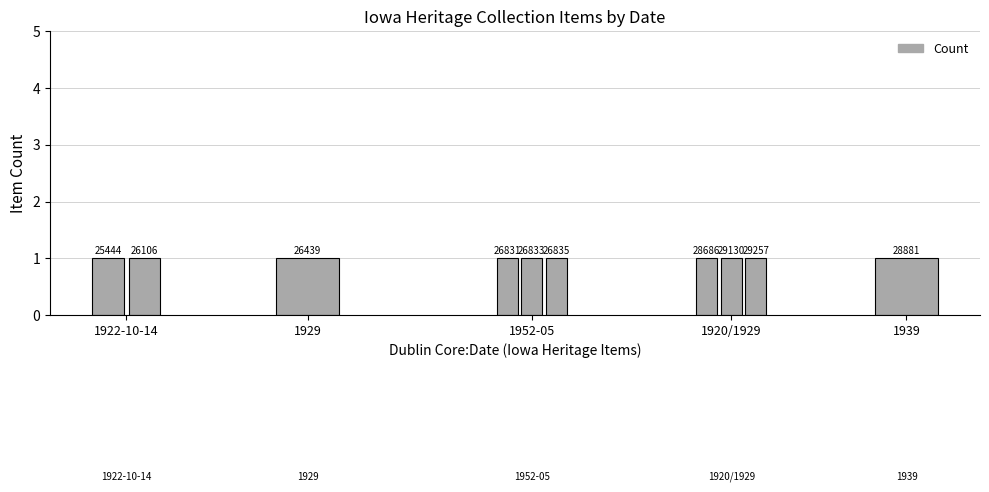

The value at 1922-10-14 is 3. True or false?

False